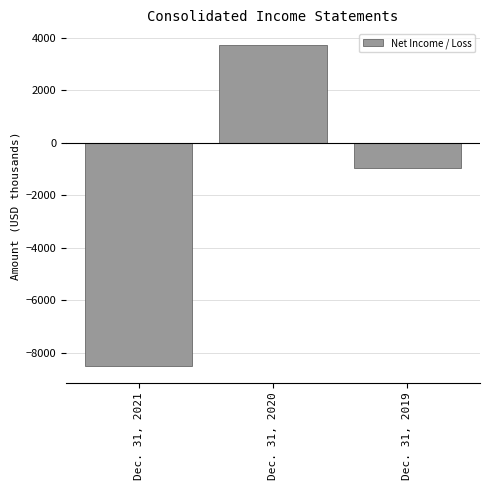

Reading left to right, what are all the values shown in this chart?

Dec. 31, 2021=-8512	Dec. 31, 2020=3709	Dec. 31, 2019=-951